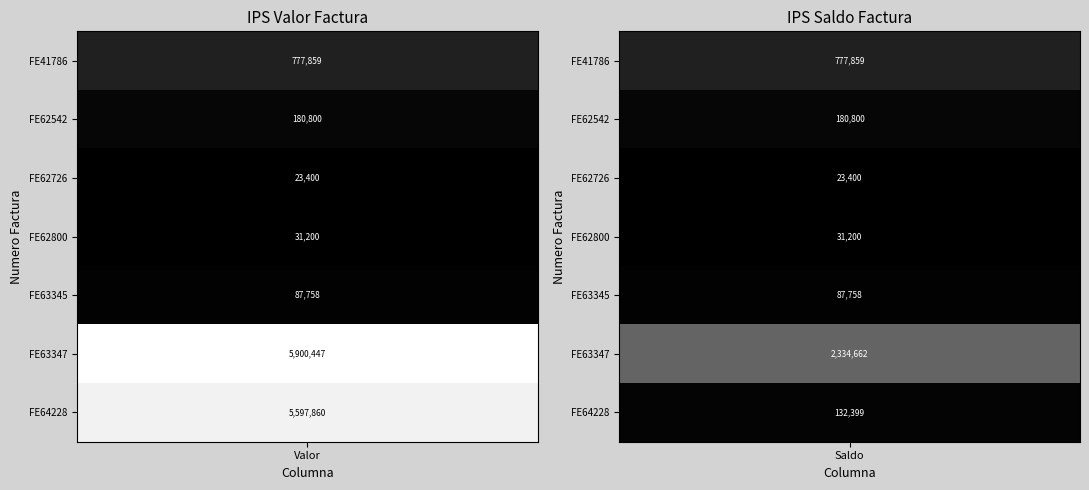

The value of FE63345 at 0 is 36261. True or false?

False